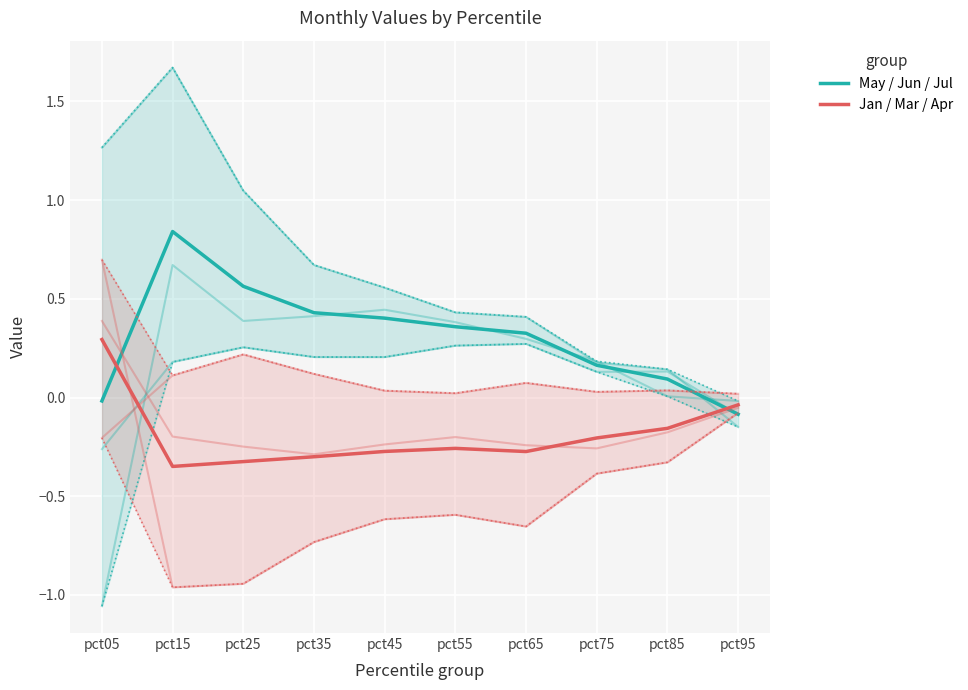

What is the difference between the maximum and minimum values in the Jan, Mar, Apr series?

0.6